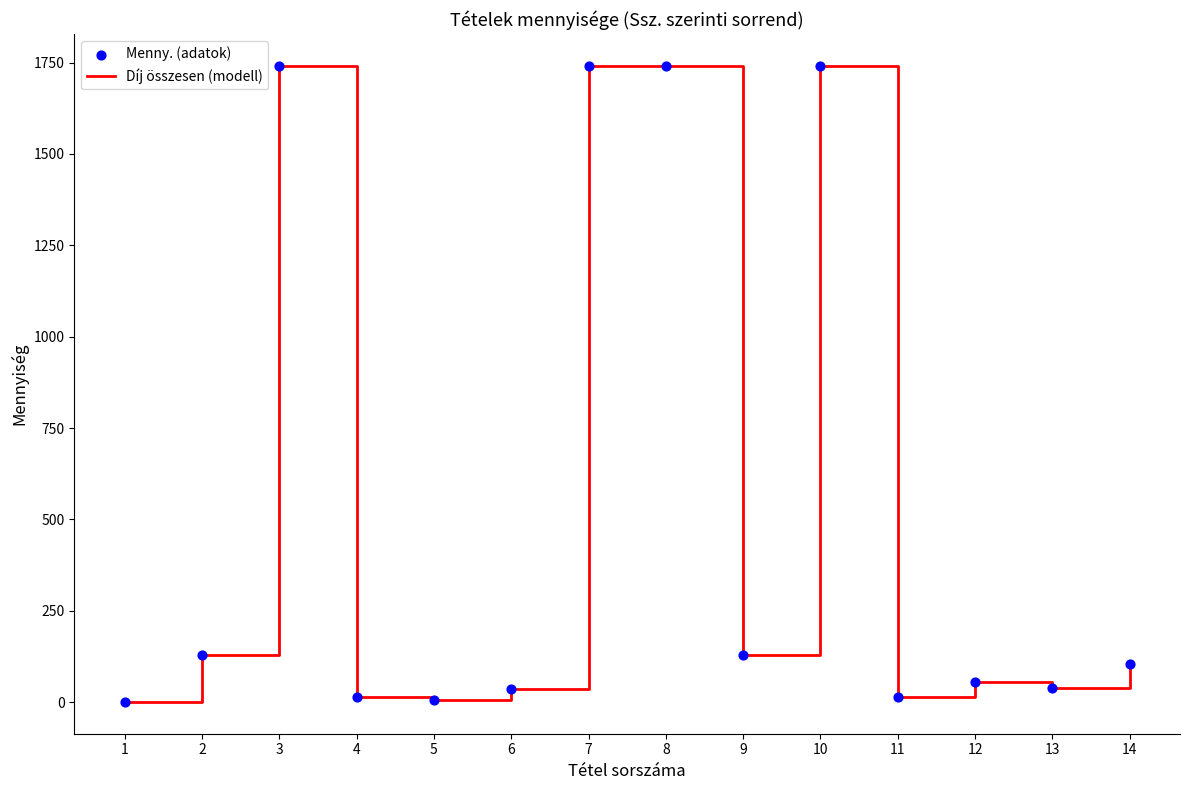

What is the maximum value shown in the chart?

1741.0